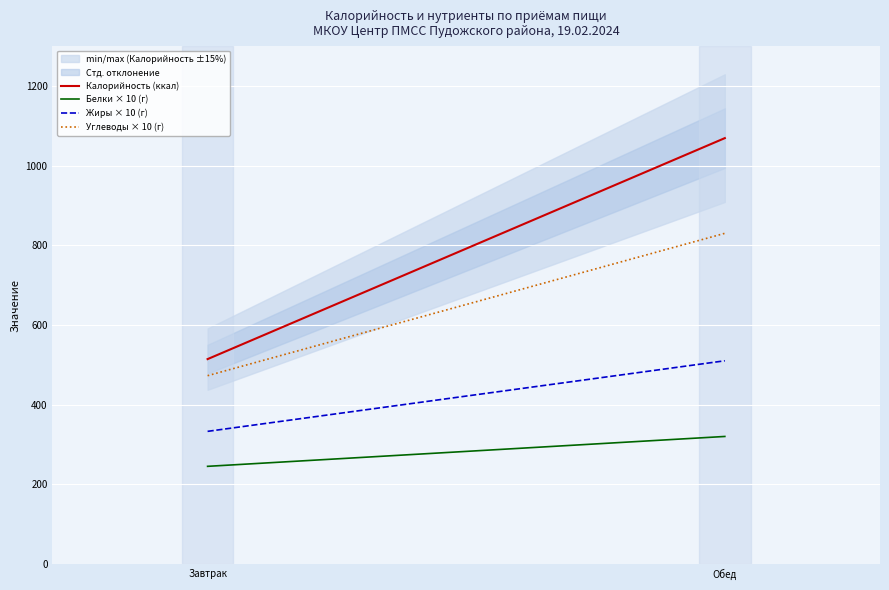

Reading right to left, extract all data points from this chart.

Калорийность (ккал): Обед=1069.0	Завтрак=514.2
Белки × 10 (г): Обед=320.0	Завтрак=245.0
Жиры × 10 (г): Обед=510.0	Завтрак=332.8
Углеводы × 10 (г): Обед=830.0	Завтрак=472.6